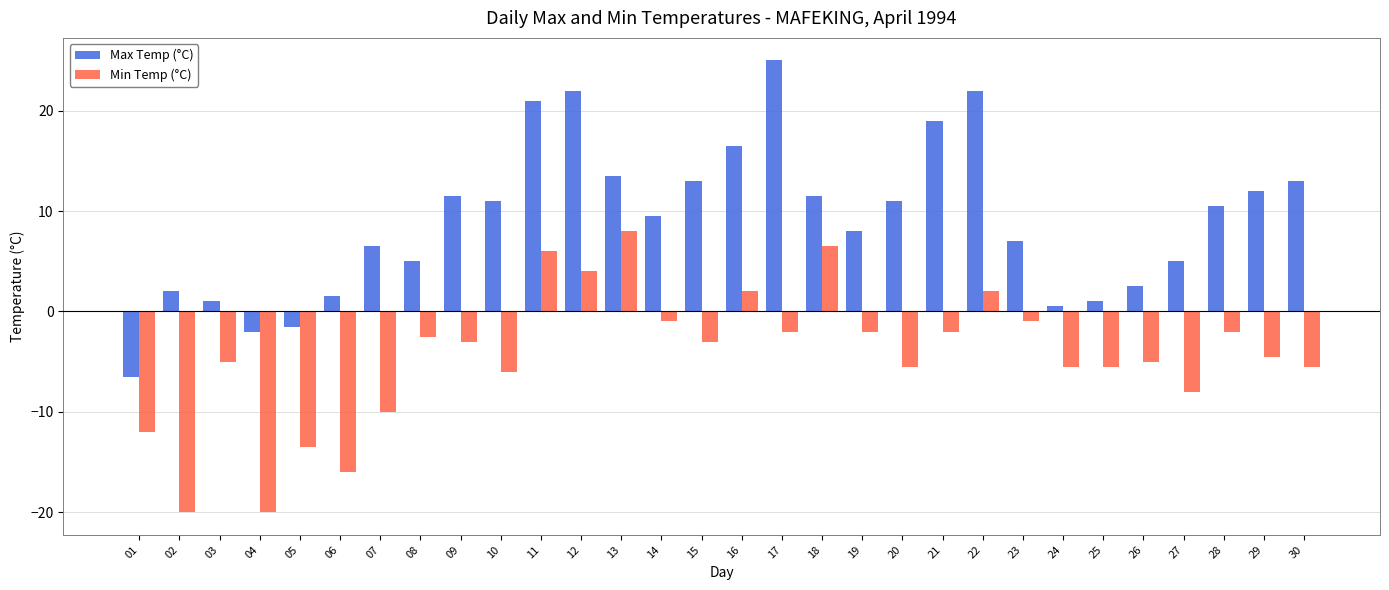

What is the average value of the Max Temp (°C) series?

9.1